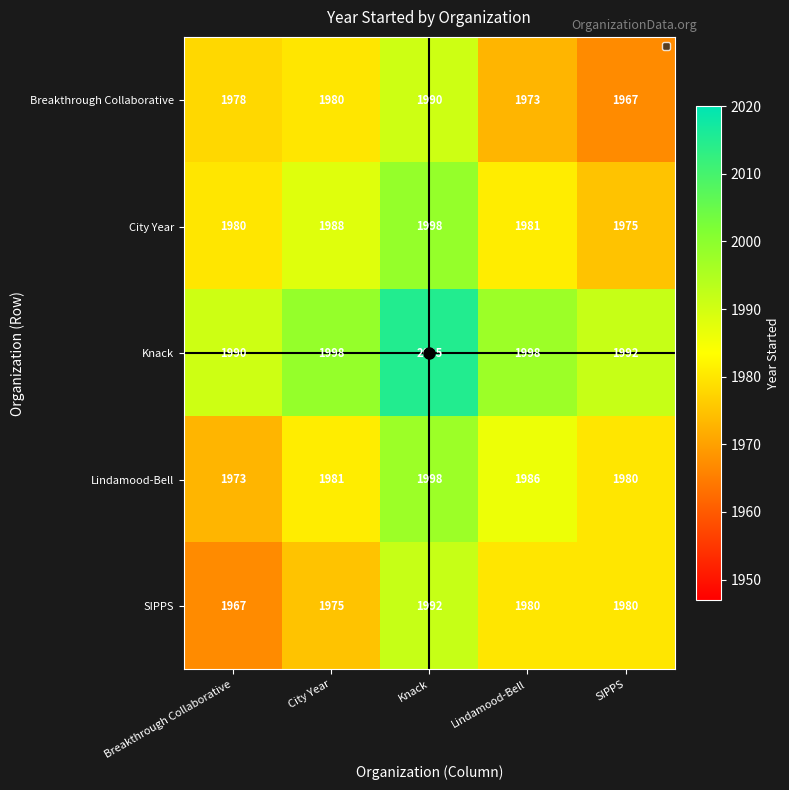

What is the minimum value shown in the chart?

1967